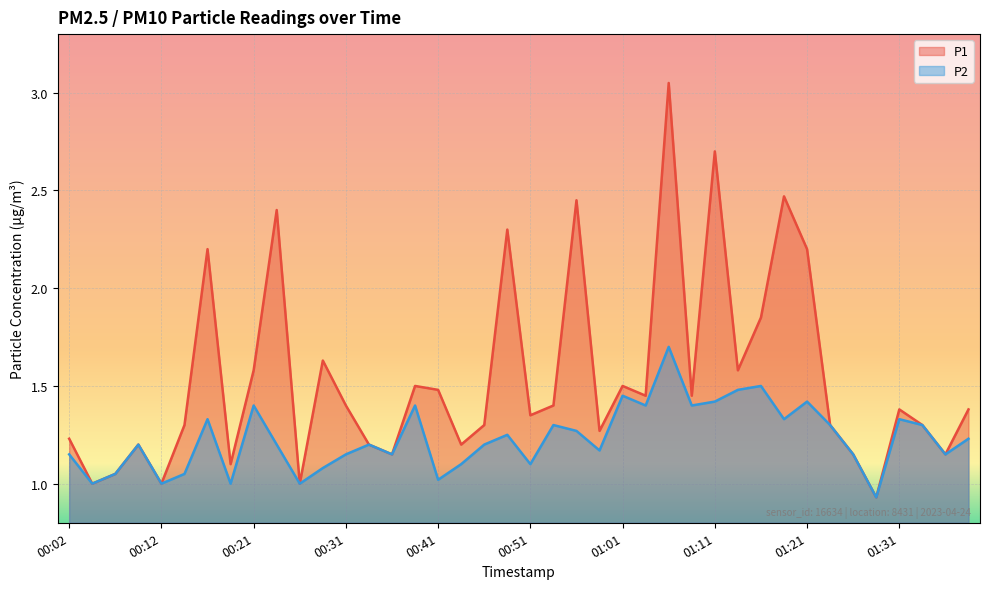

Does the chart display data point markers on the line(s)?

No